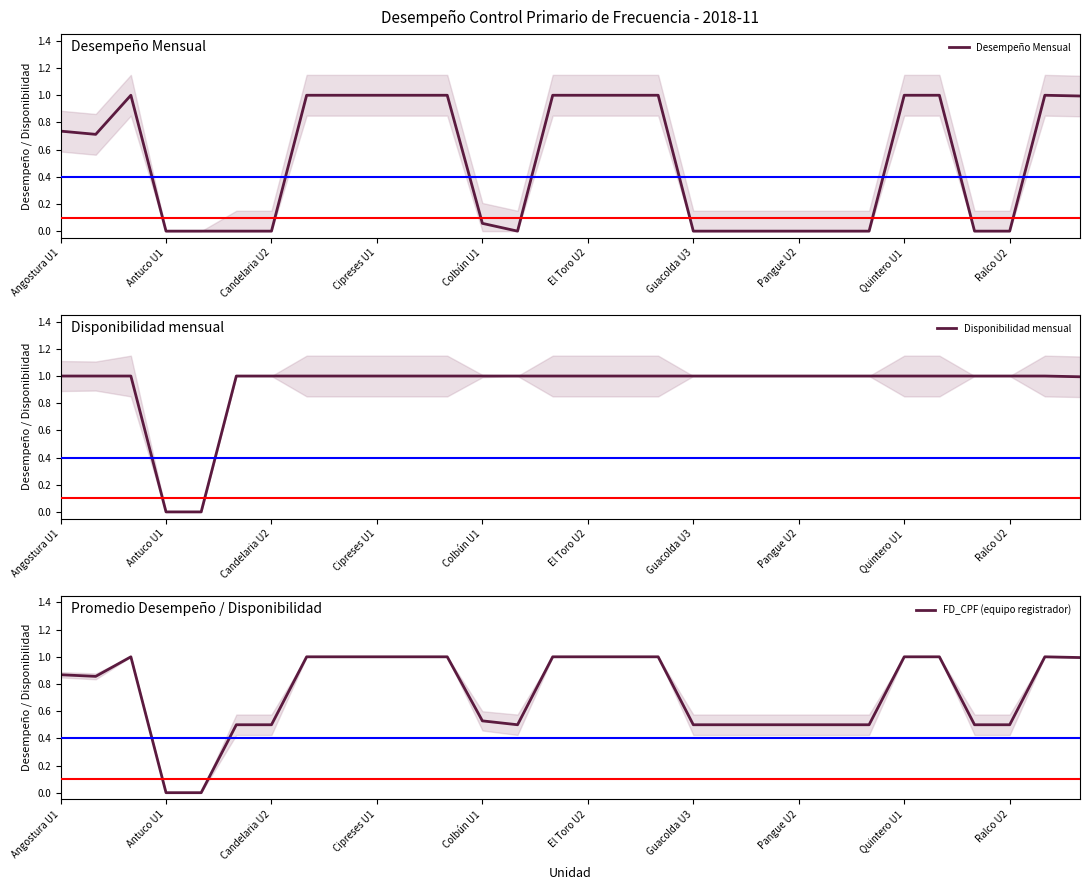

What is the approximate value of FD_CPF (equipo registrador) at 10?

1.0